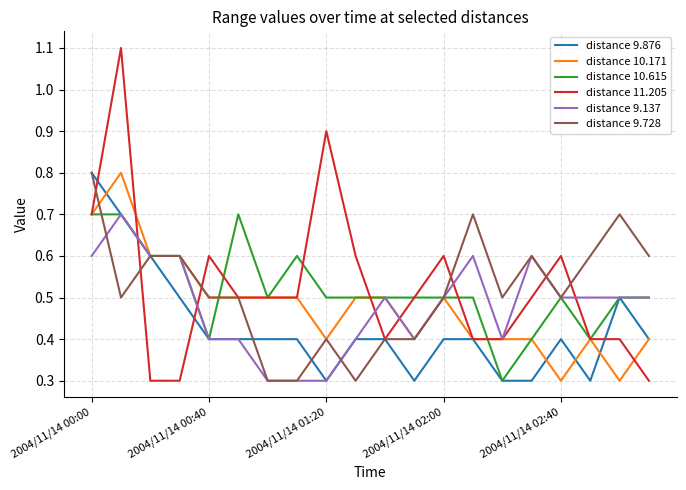

What is the maximum value shown in the chart?

1.1